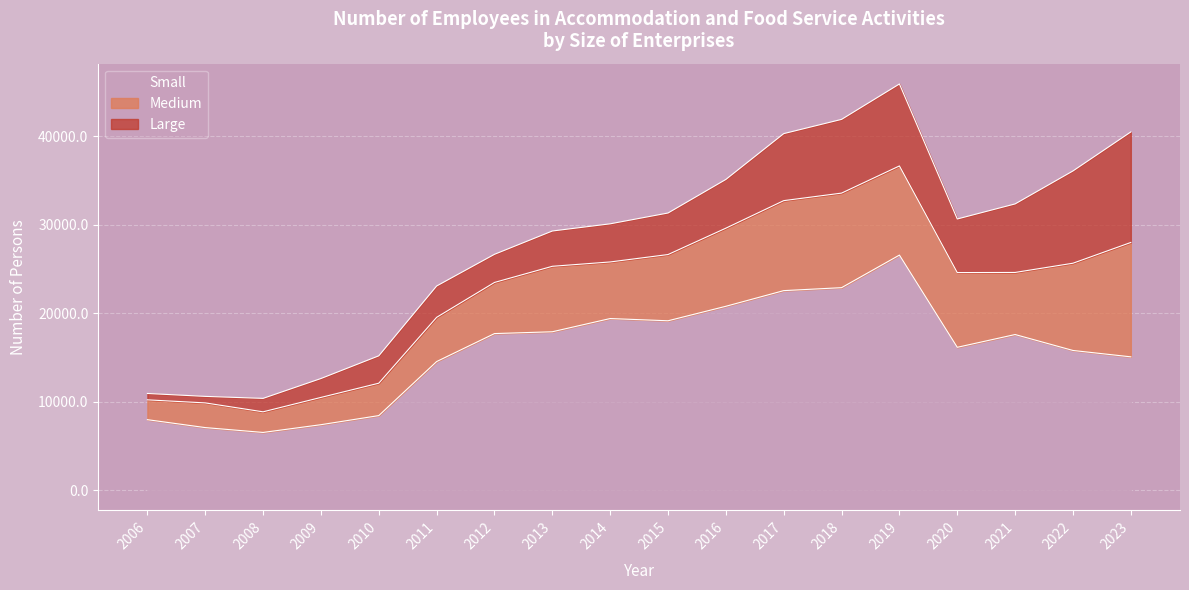

True or false: Medium has more than 2 interior local peaks.

True